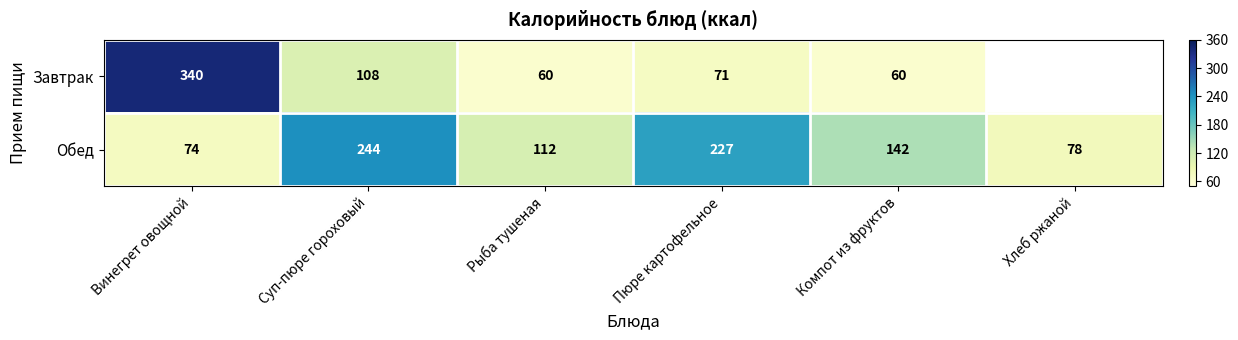

At Компот из фруктов, list the series in order from smallest to largest.

Завтрак, Обед